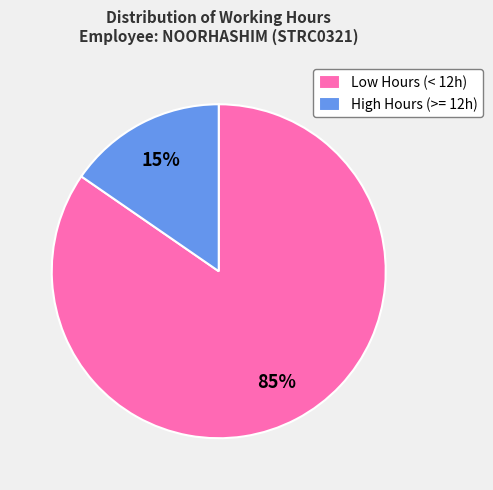

To the nearest percent, what is the combined percentage of High Hours (>= 12h) and Low Hours (< 12h)?

100%